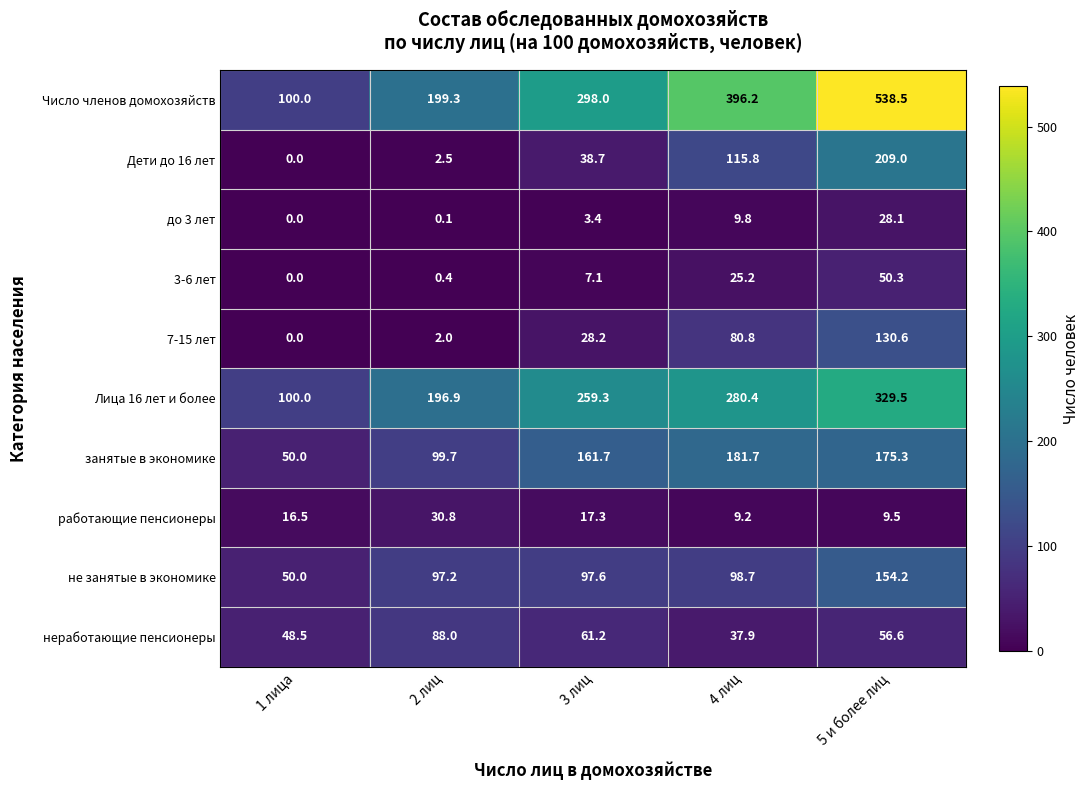

At which label is работающие пенсионеры closest to 20?

3 лиц